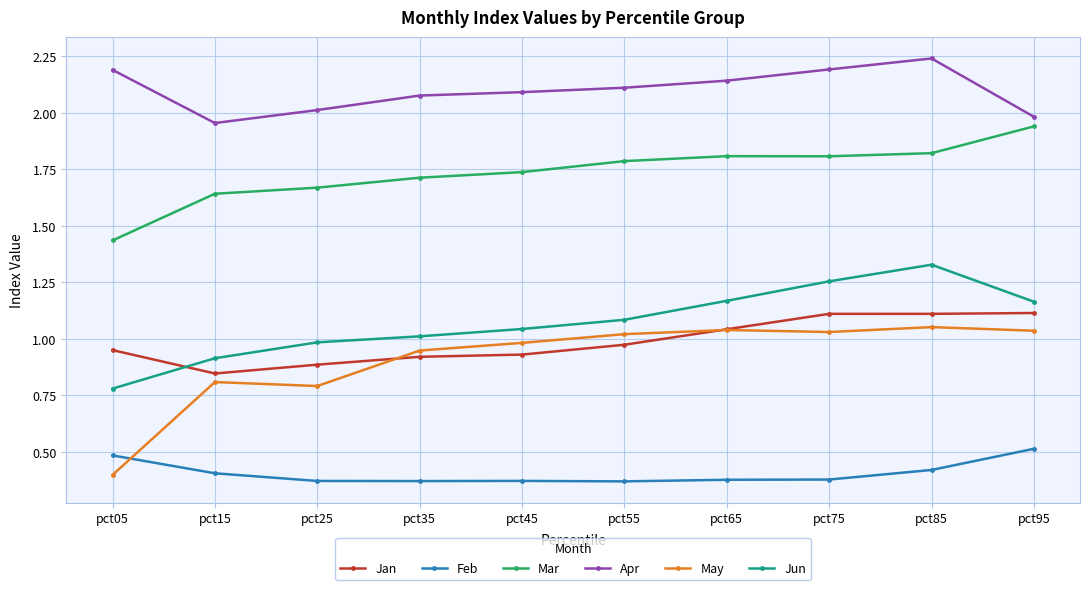

Is the value of Apr at pct05 greater than the value of Feb at pct25?

Yes